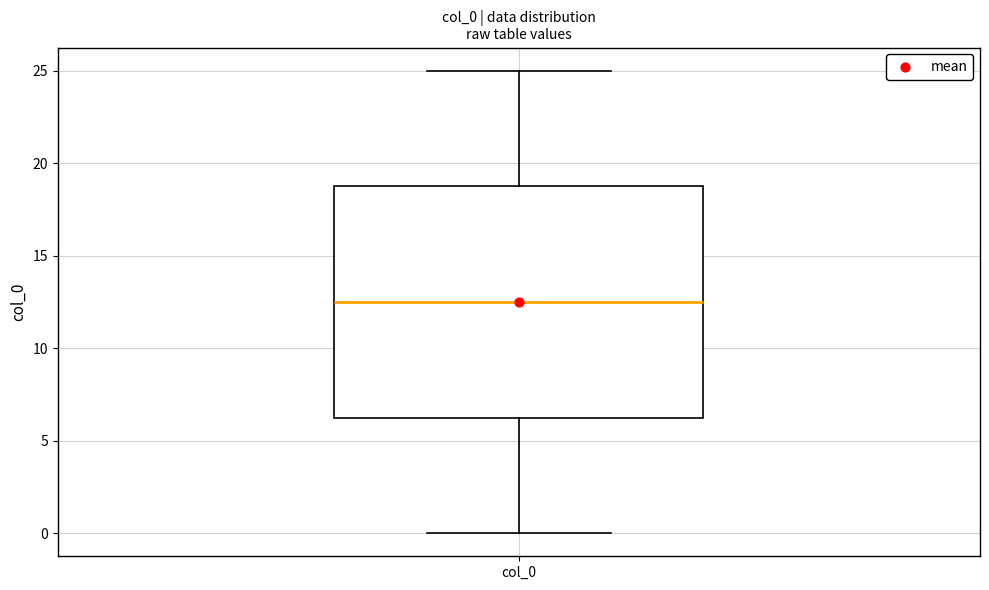

Read this box plot against the y-axis: the position of the median line, the range covered by the box, and the ends of both whiskers. The values are not printed on the chart, so give them approximately, as read against the axis.

median 12.5, box 6.5 to 19.0, whiskers 0.0 to 25.0